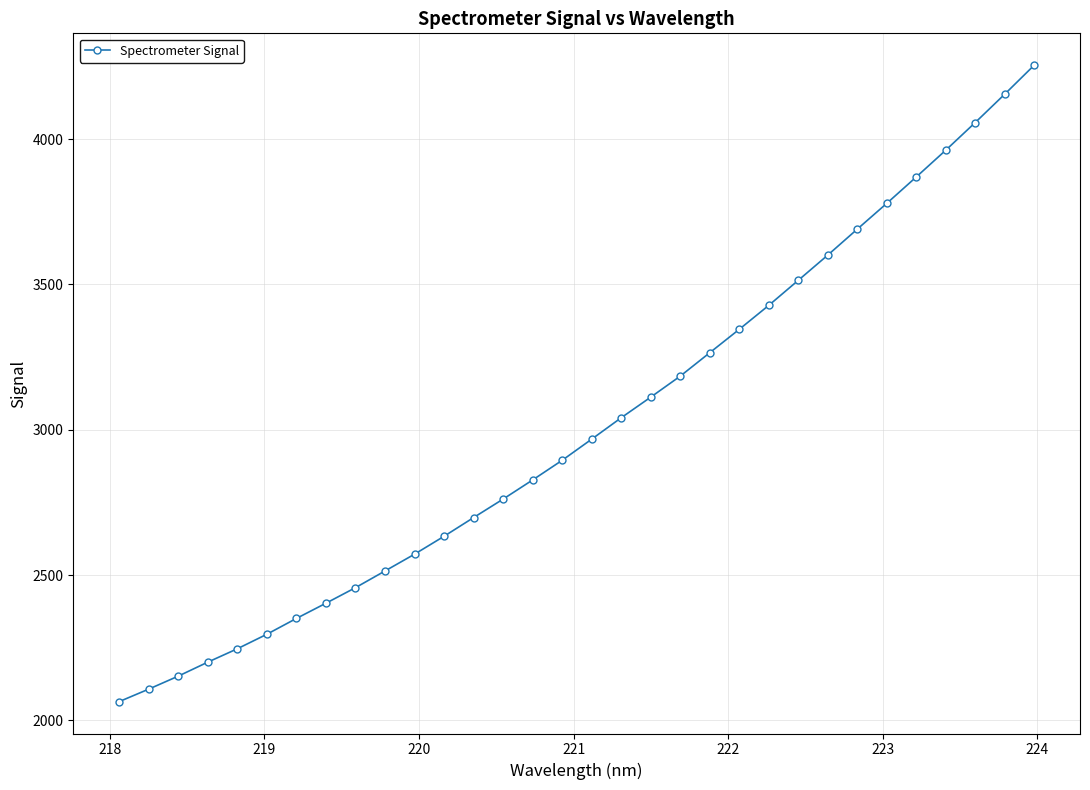

What is the smallest value displayed?

2064.3